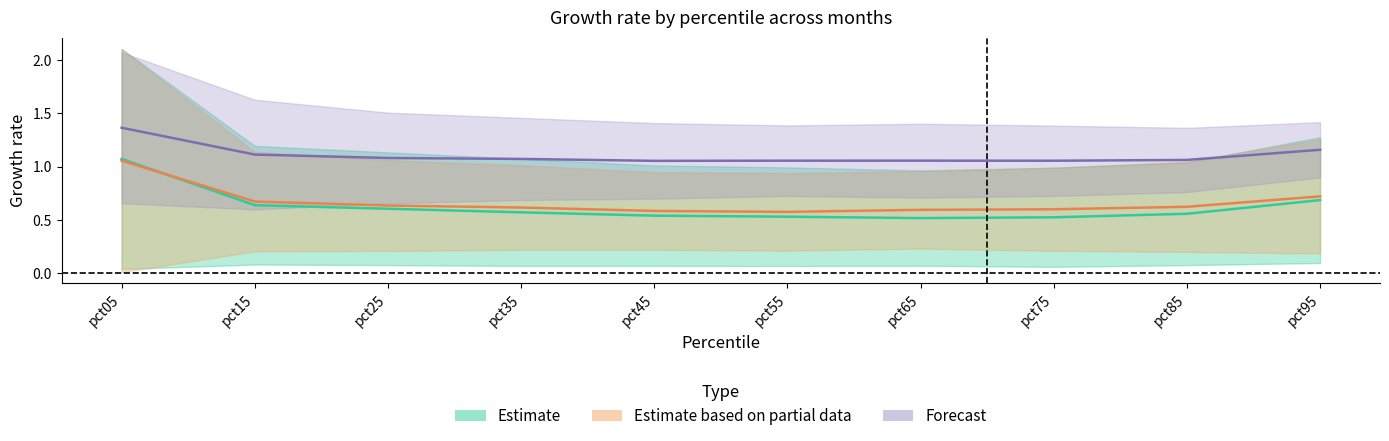

How many categories are shown in the chart?

10